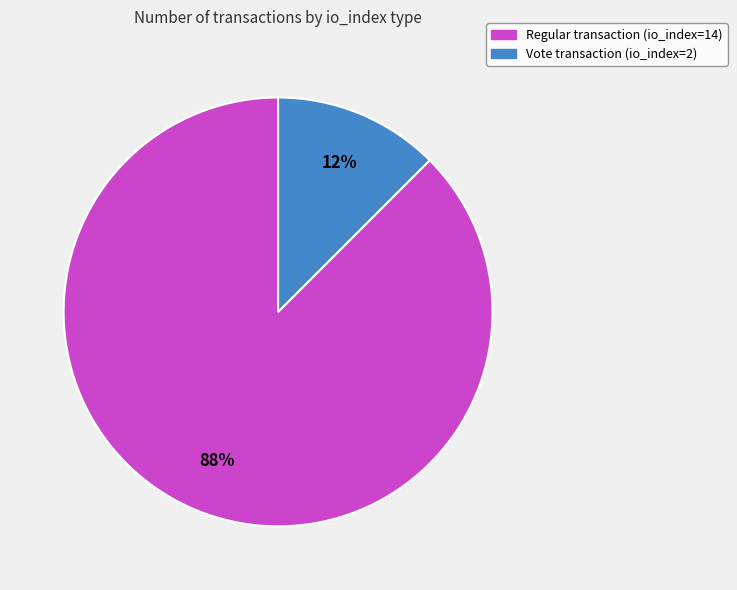

Is there a majority slice in this chart?

Yes